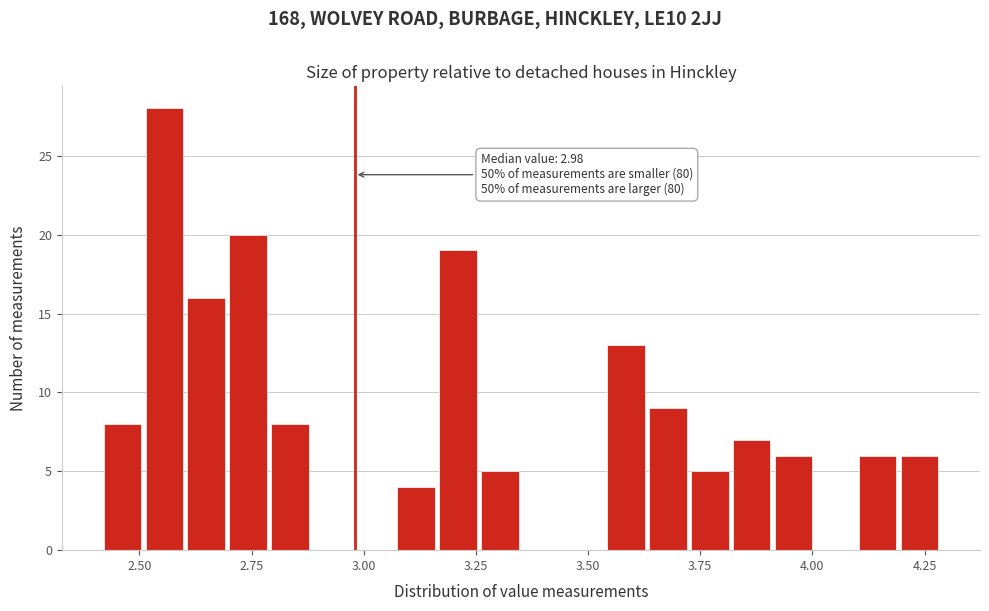

Around what value on the x-axis is the tallest bar? Give the approximate position of its centre, as read against the axis.

2.55